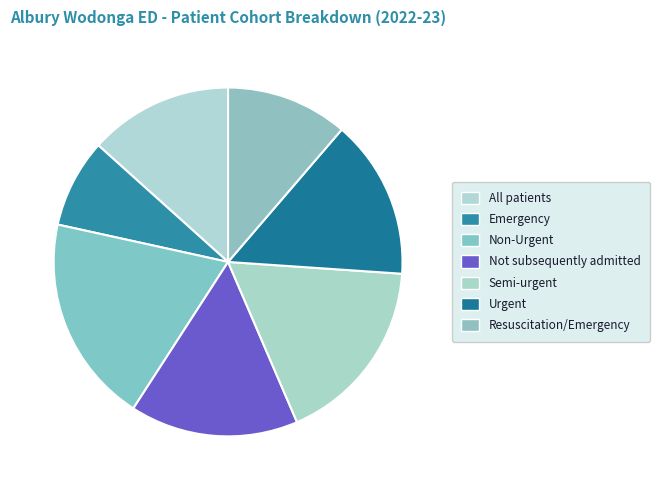

To the nearest percent, what portion does Not subsequently admitted represent?

16%